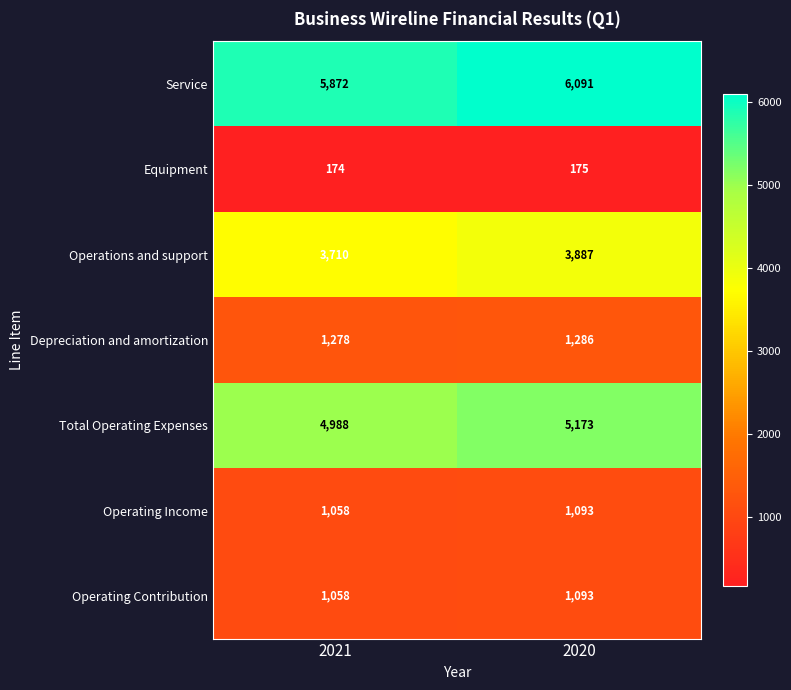

At which category does the chart reach its peak across all series?

2020